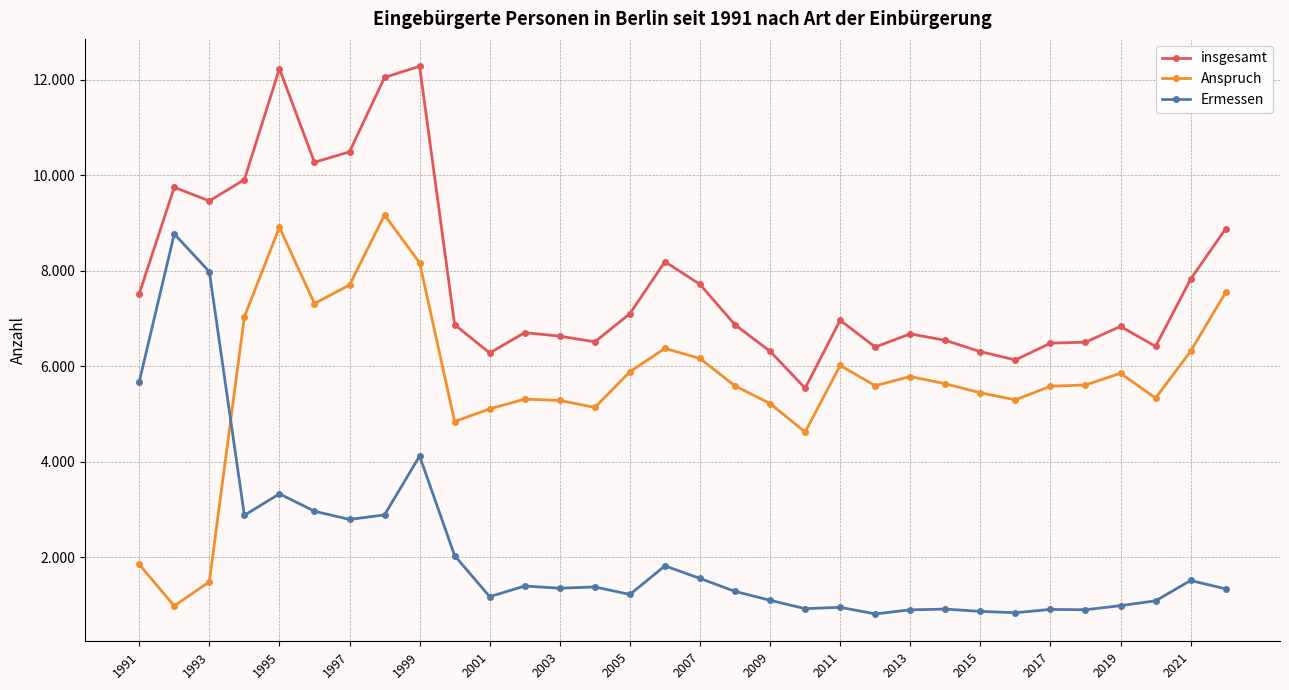

True or false: insgesamt and Anspruch intersect in this chart.

False